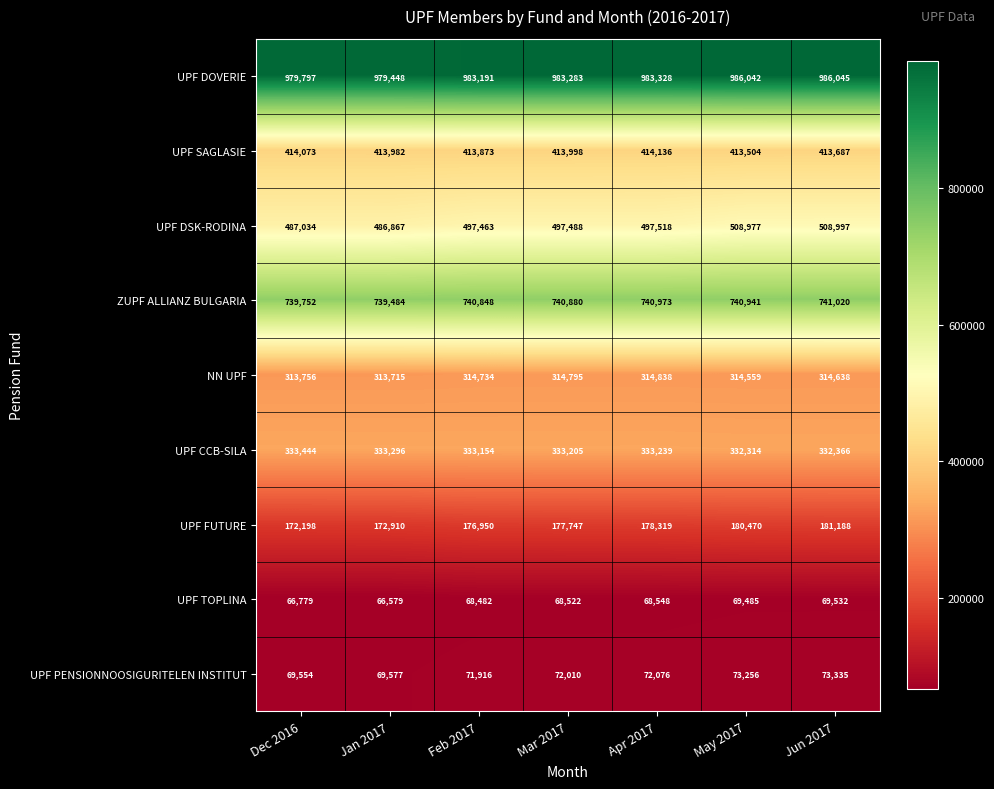

What is the total value across all series at Feb 2017?

3600611